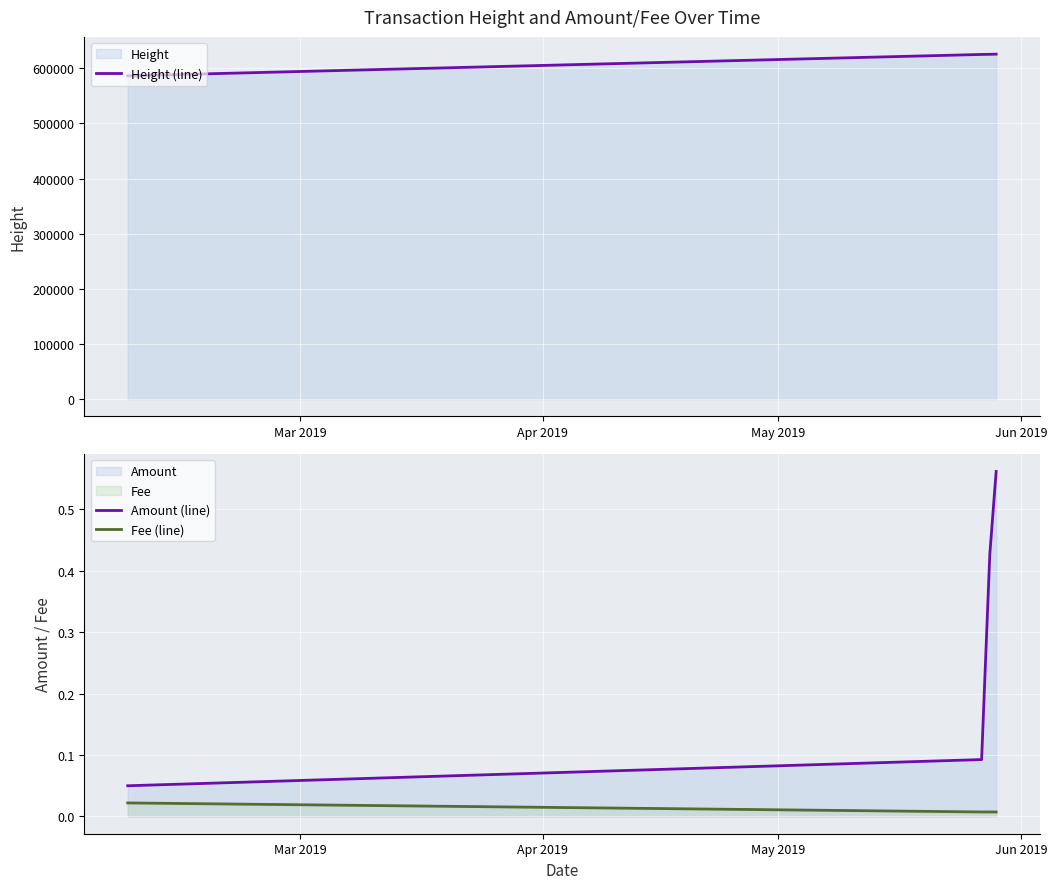

True or false: Amount (line) and Fee (line) intersect in this chart.

False